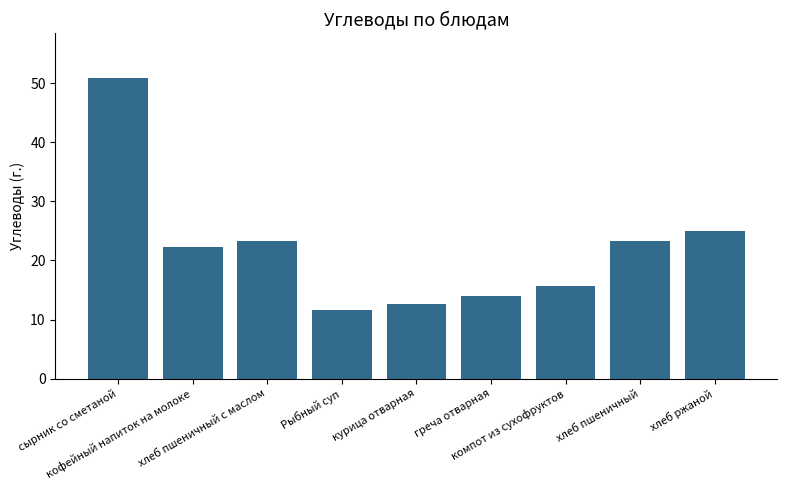

What is the change in value from компот из сухофруктов to хлеб ржаной?

+9.3